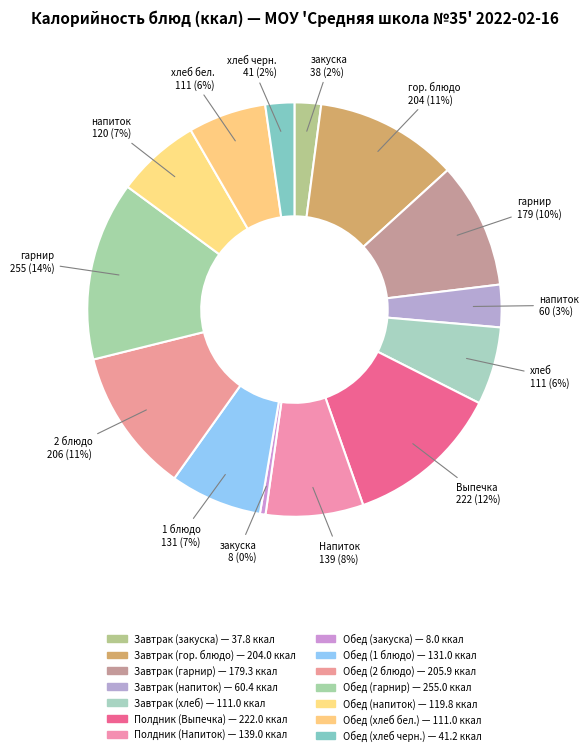

To the nearest percent, what is the difference between the Завтрак (закуска) and Полдник (Выпечка) slice percentages?

10%